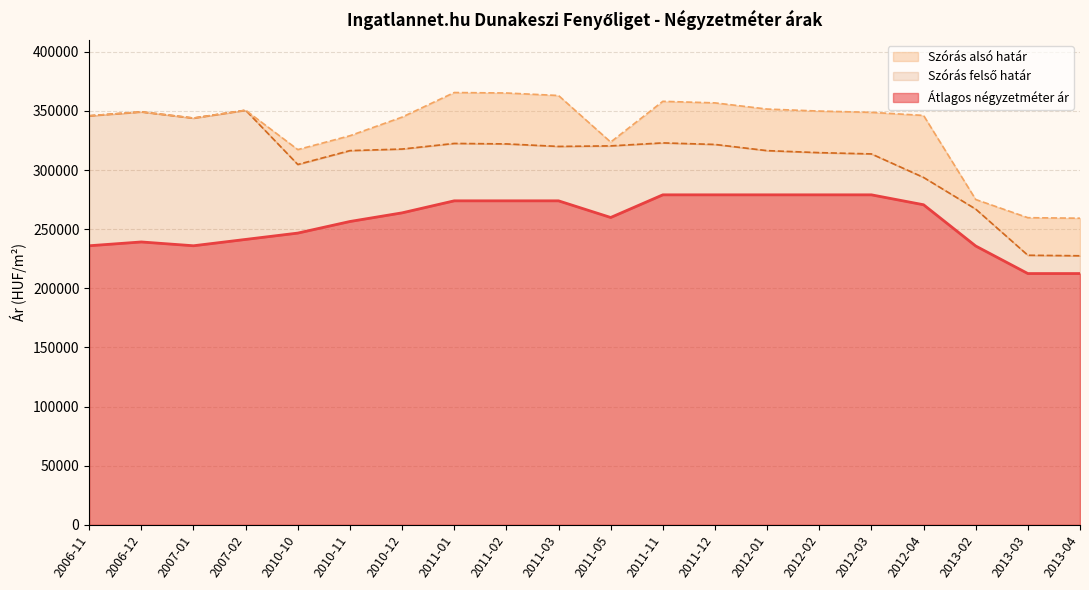

What are all the series names shown in the legend?

Átlagos négyzetméter ár, Szórás alsó határ, Szórás felső határ